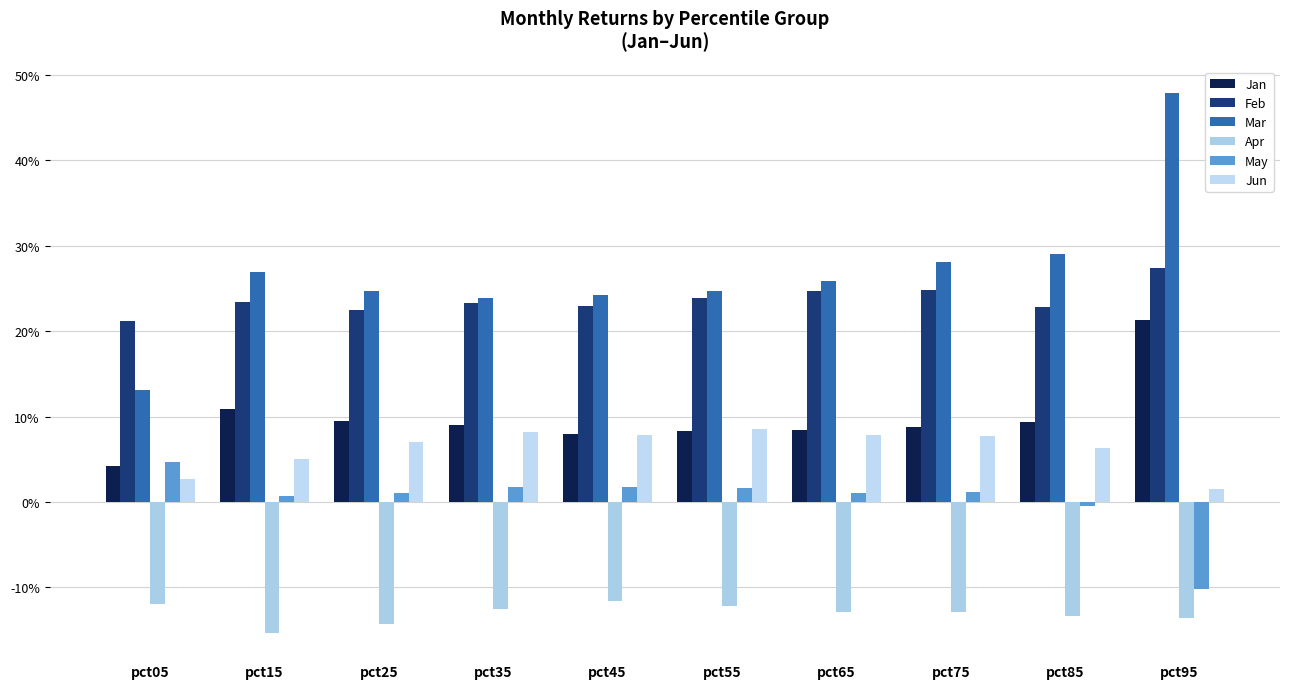

Are the bars grouped side by side (vs. stacked)?

Yes